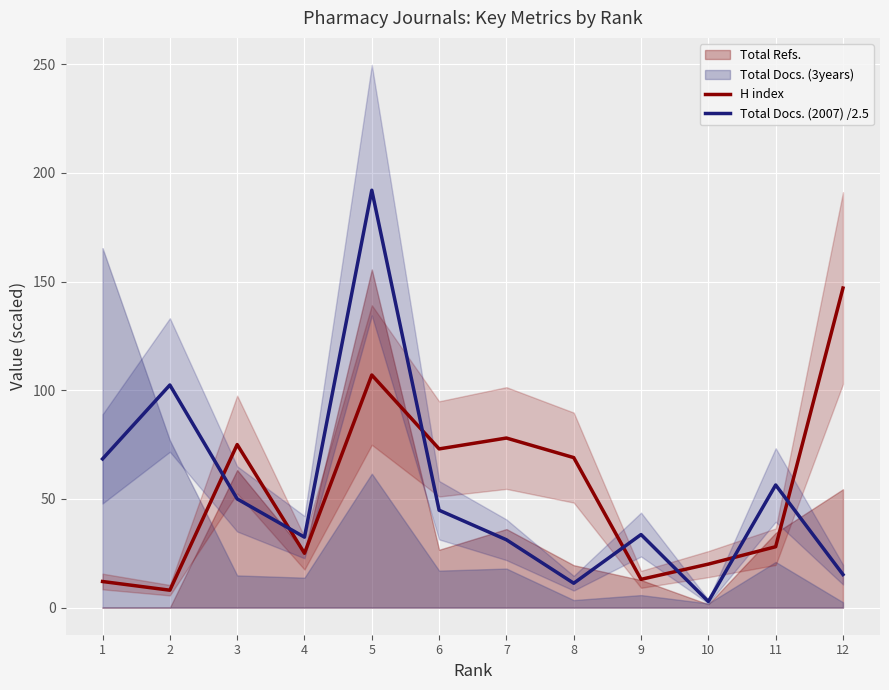

The H index series shows 75.0 at 3. True or false?

True